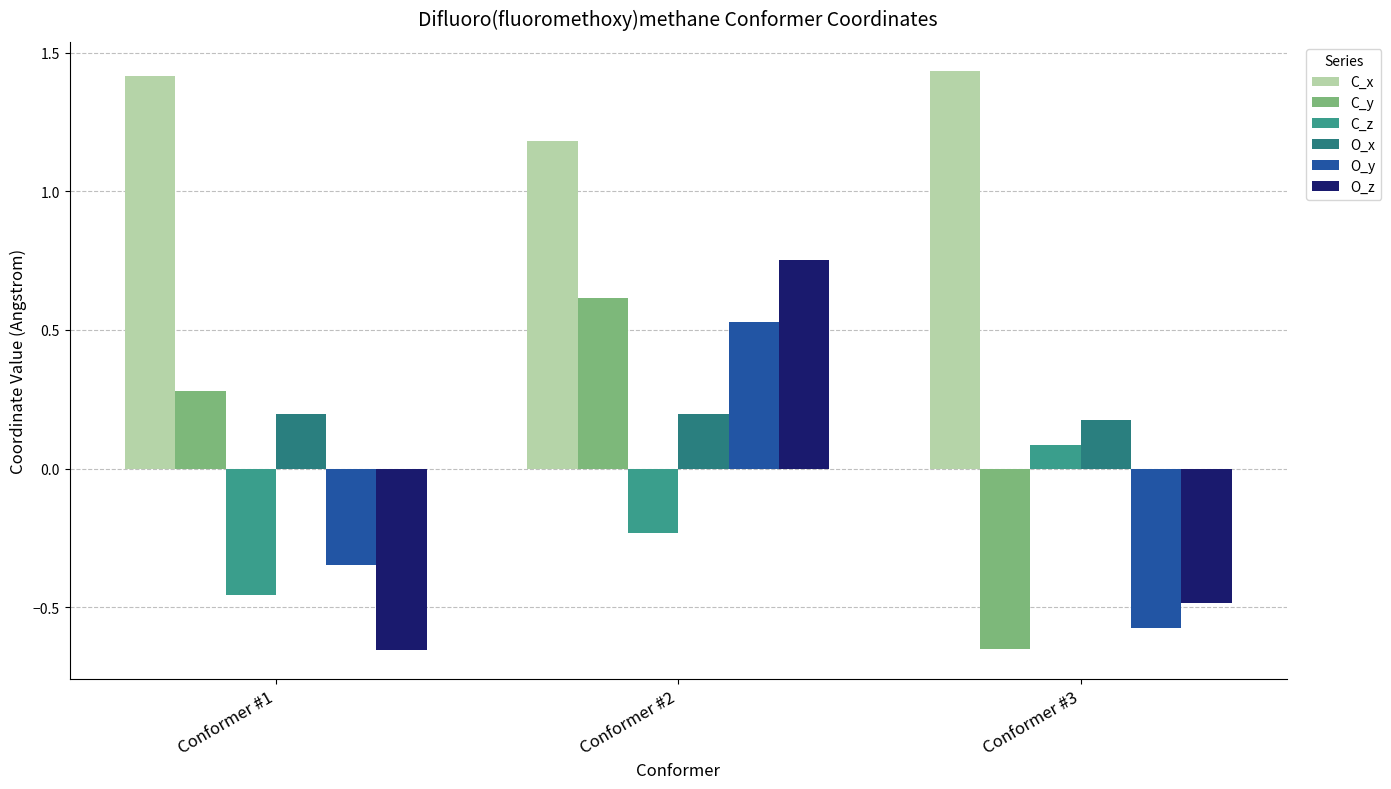

Reading right to left, transcribe all the data shown in this chart.

C_x: 1.4	1.2	1.4
C_y: -0.6	0.6	0.3
C_z: 0.1	-0.2	-0.5
O_x: 0.2	0.2	0.2
O_y: -0.6	0.5	-0.3
O_z: -0.5	0.8	-0.7